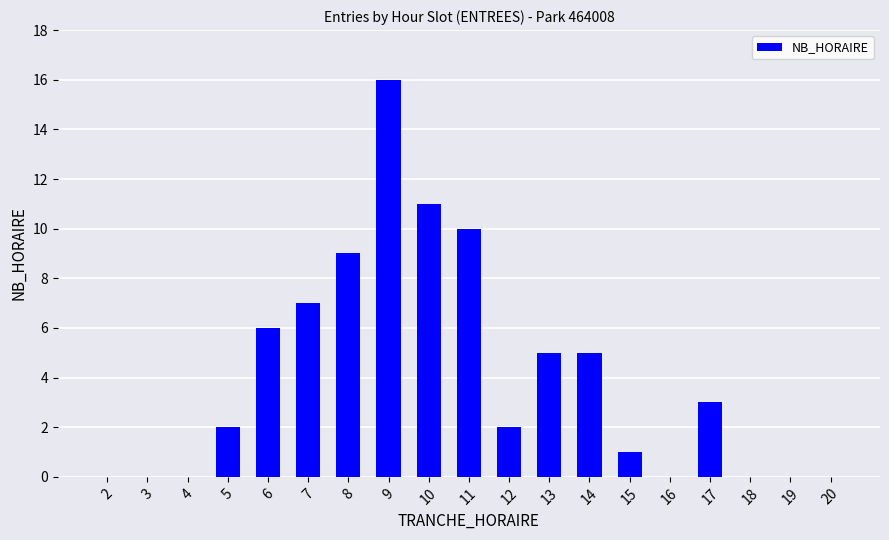

Which label corresponds to the largest value in the chart?

9